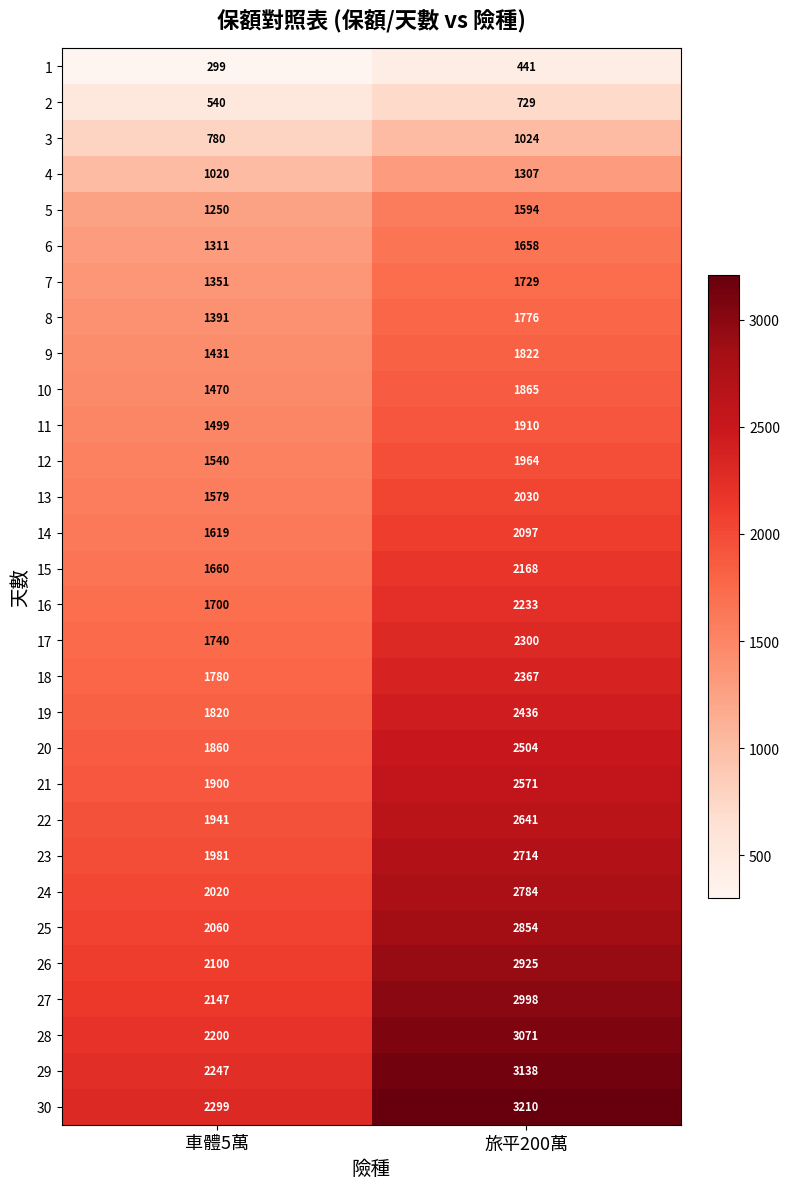

True or false: 30 has a value of 2012 at 旅平200萬.

False